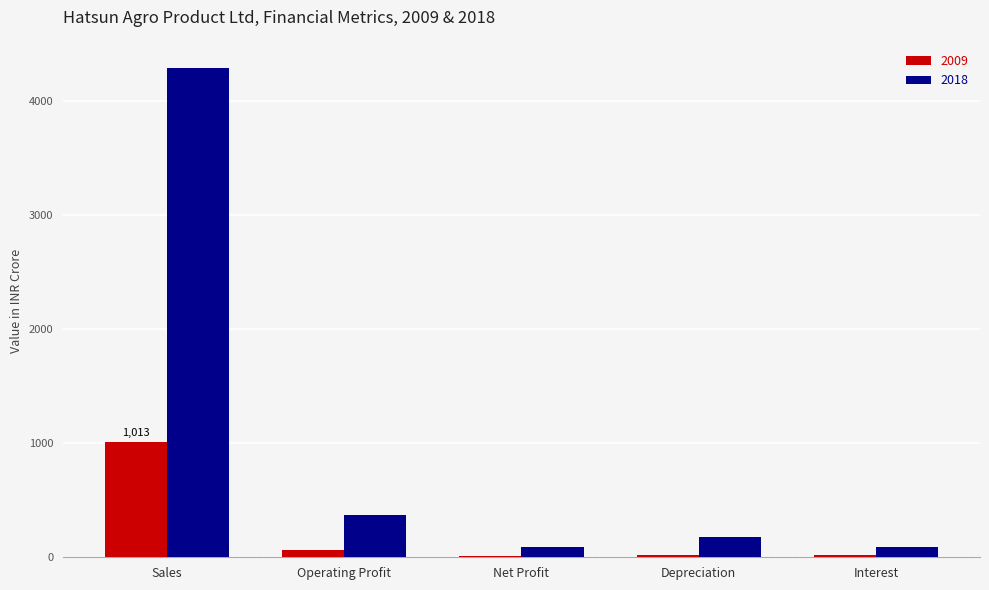

Where is 2009 nearest to the value 512?

Operating Profit